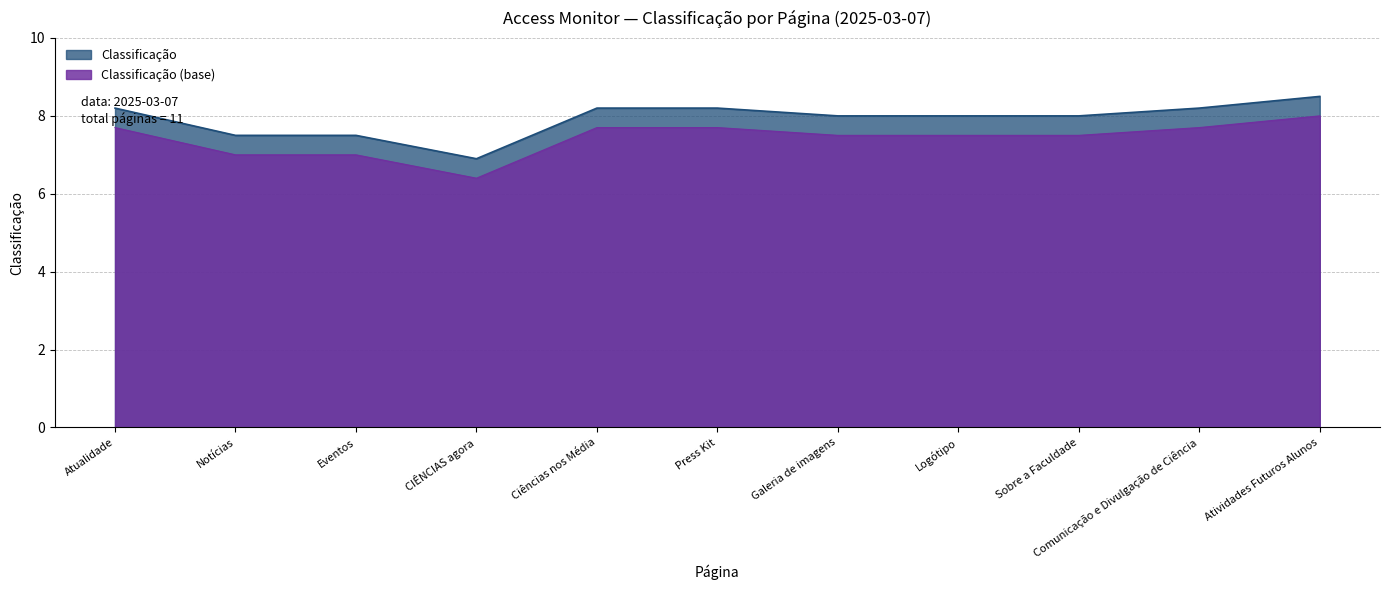

What is the difference between the second highest and second lowest values?

0.7